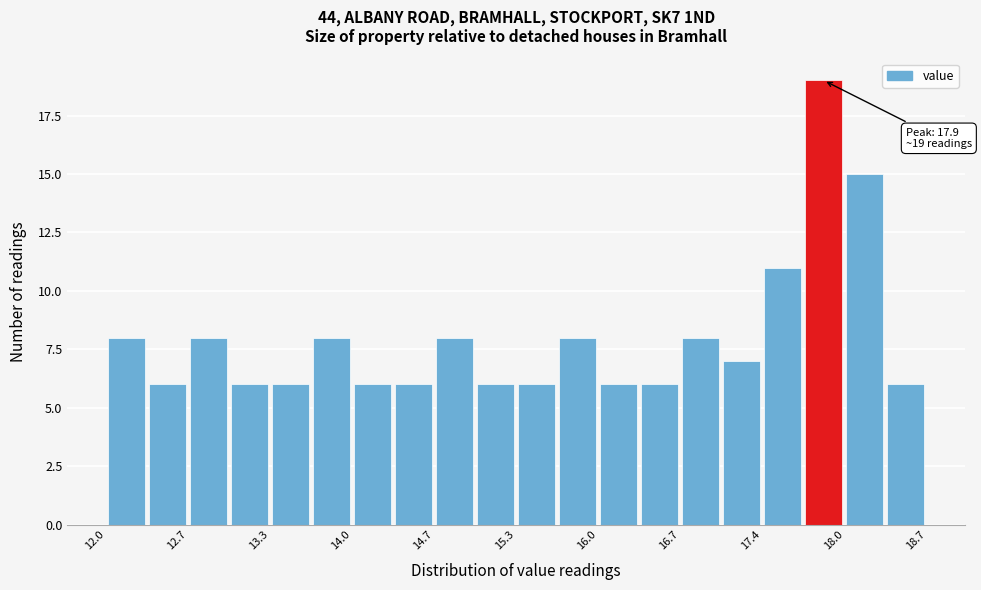

Read against the x-axis, roughly where is the centre of the tallest bar?

17.9